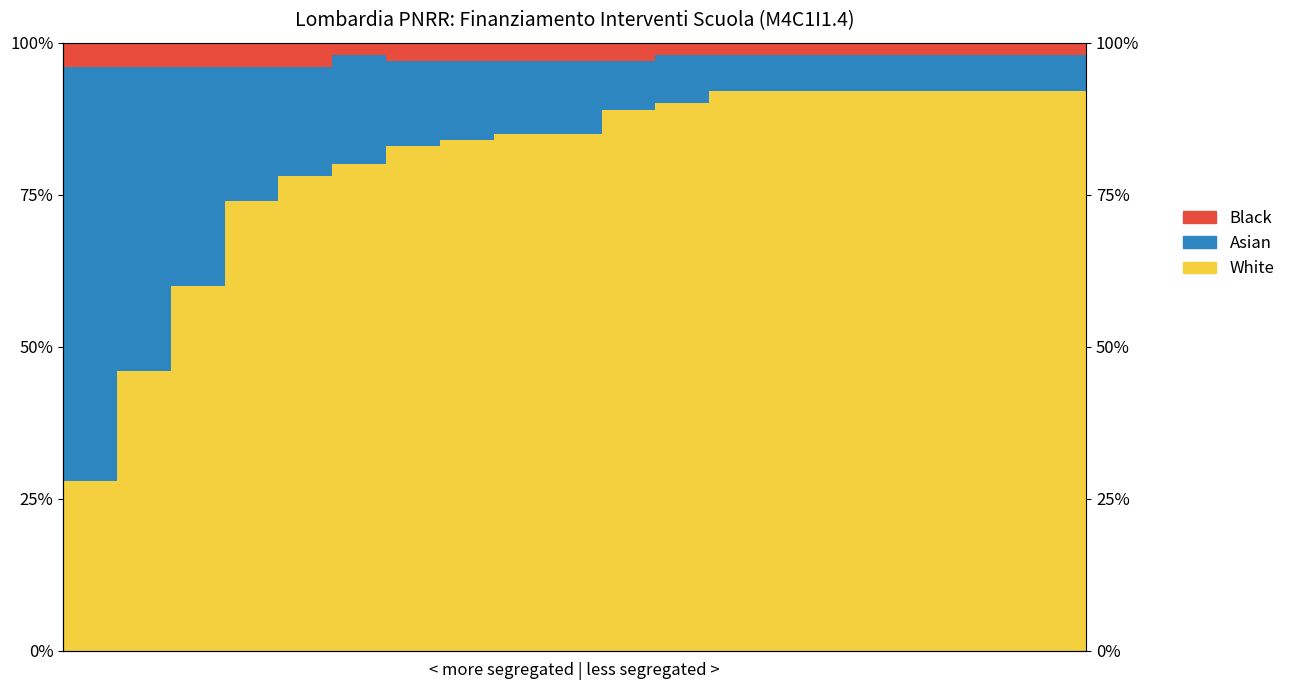

What is the approximate value of Asian at 14?

0.1